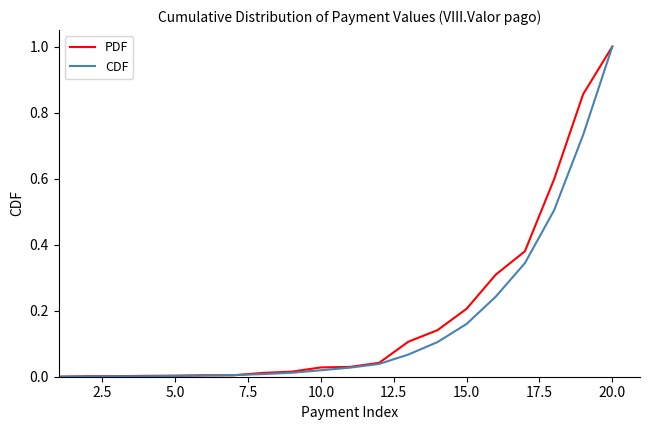

What is the maximum value shown in the chart?

1.0